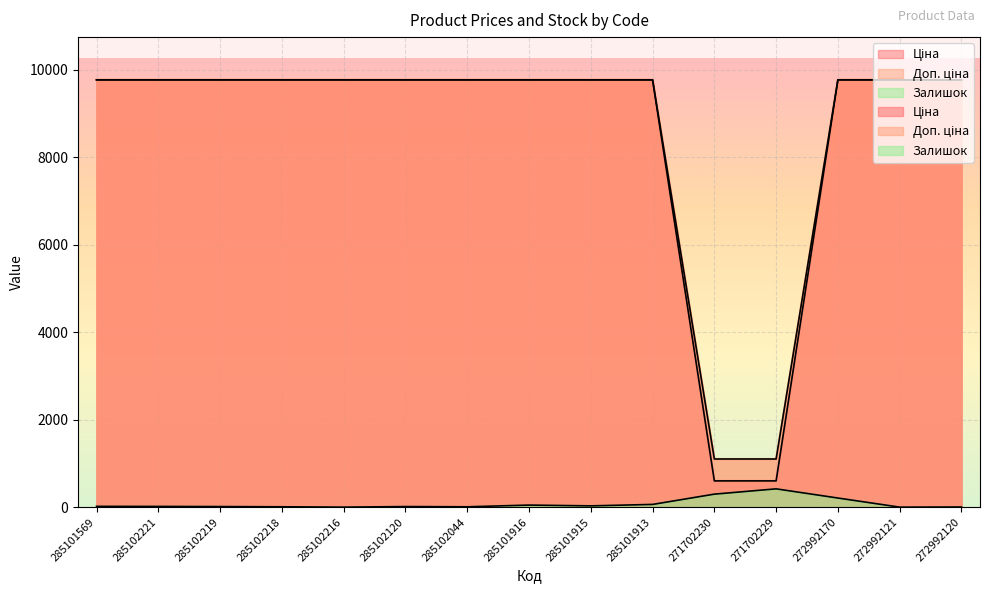

How many lines are shown in the chart?

3